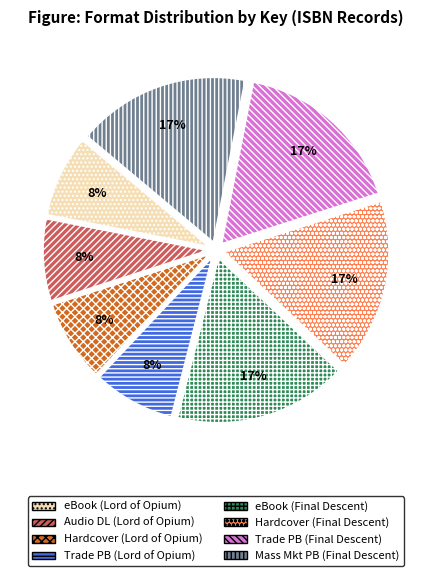

To the nearest percent, what portion does Hardcover (Lord of Opium) represent?

8%